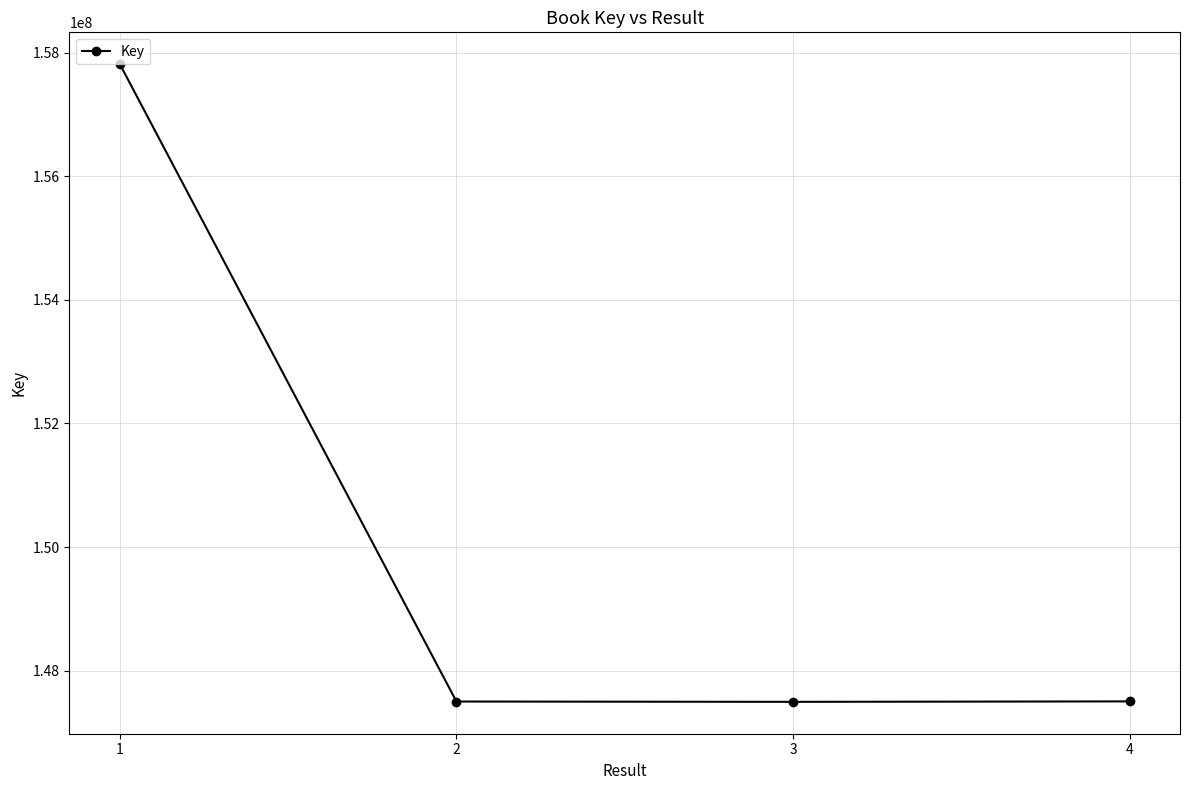

How many points are lower than both their immediate neighbors (excluding endpoints)?

1